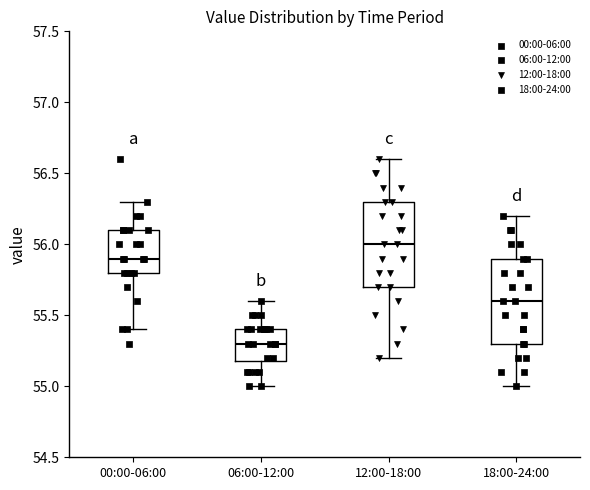

Reading left to right, transcribe this box plot: for each box, give where its median line is, the range the box spans, and where its two whiskers end, as read against the y-axis. The values are not printed on the chart, so give them approximately, as read against the axis.

00:00-06:00: median 55.9, box 55.8 to 56.1, whiskers 55.4 to 56.3
06:00-12:00: median 55.3, box 55.2 to 55.4, whiskers 55.0 to 55.6
12:00-18:00: median 56.0, box 55.7 to 56.3, whiskers 55.2 to 56.6
18:00-24:00: median 55.6, box 55.3 to 55.9, whiskers 55.0 to 56.2